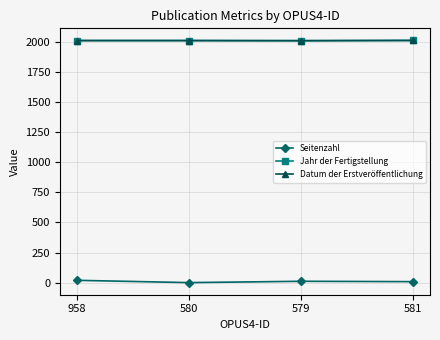

What is the difference between the highest and lowest values at 579?

1997